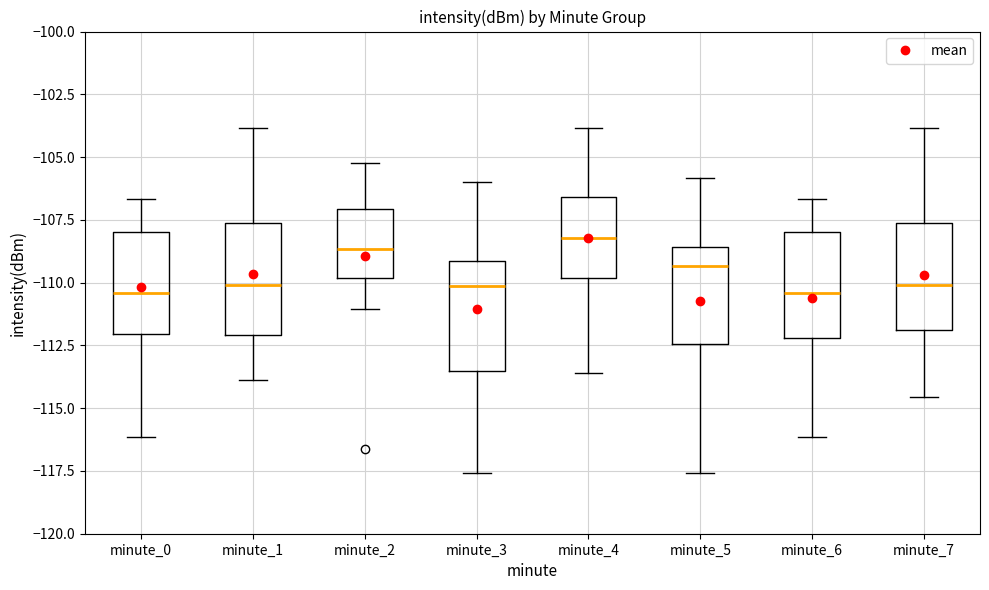

Reading left to right, read every box against the y-axis: the position of its median line, the range the box covers, and the ends of its whiskers. The values are not printed on the chart, so give them approximately, as read against the axis.

minute_0: median -110.5, box -112.0 to -108.0, whiskers -116.0 to -106.5
minute_1: median -110.0, box -112.0 to -107.5, whiskers -114.0 to -104.0
minute_2: median -108.5, box -110.0 to -107.0, whiskers -111.0 to -105.0
minute_3: median -110.0, box -113.5 to -109.0, whiskers -117.5 to -106.0
minute_4: median -108.0, box -110.0 to -106.5, whiskers -113.5 to -104.0
minute_5: median -109.5, box -112.5 to -108.5, whiskers -117.5 to -106.0
minute_6: median -110.5, box -112.0 to -108.0, whiskers -116.0 to -106.5
minute_7: median -110.0, box -112.0 to -107.5, whiskers -114.5 to -104.0